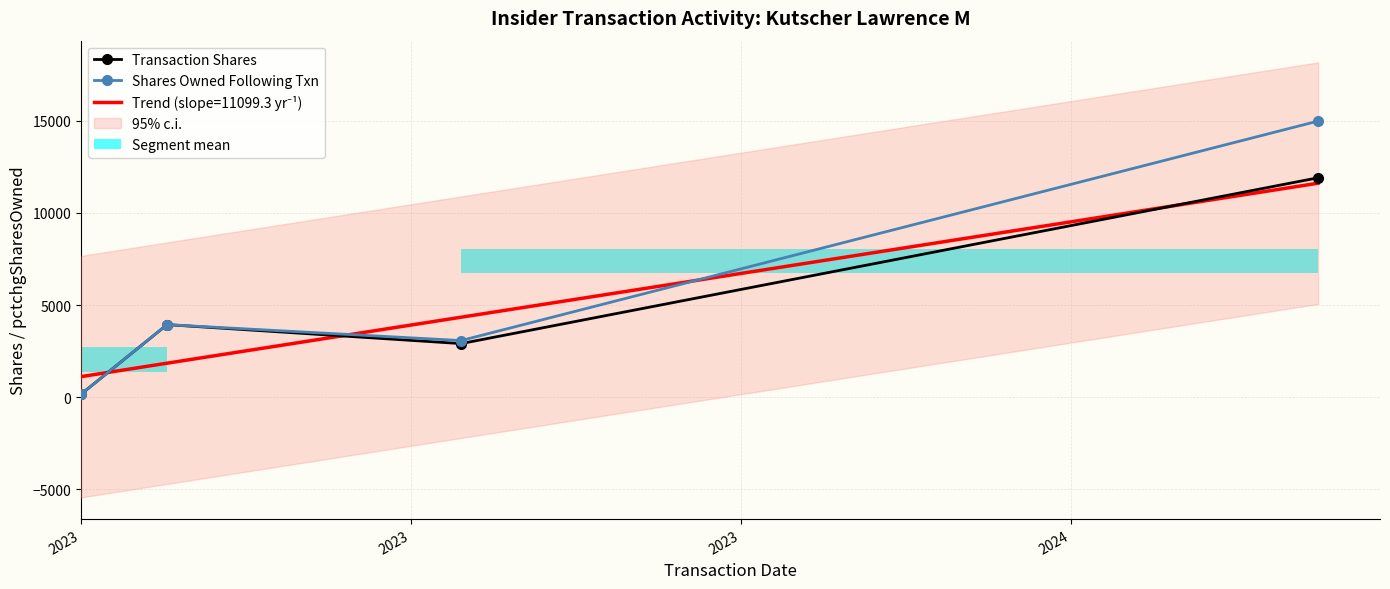

How many interior local peaks does the Shares Owned Following Txn series have?

1